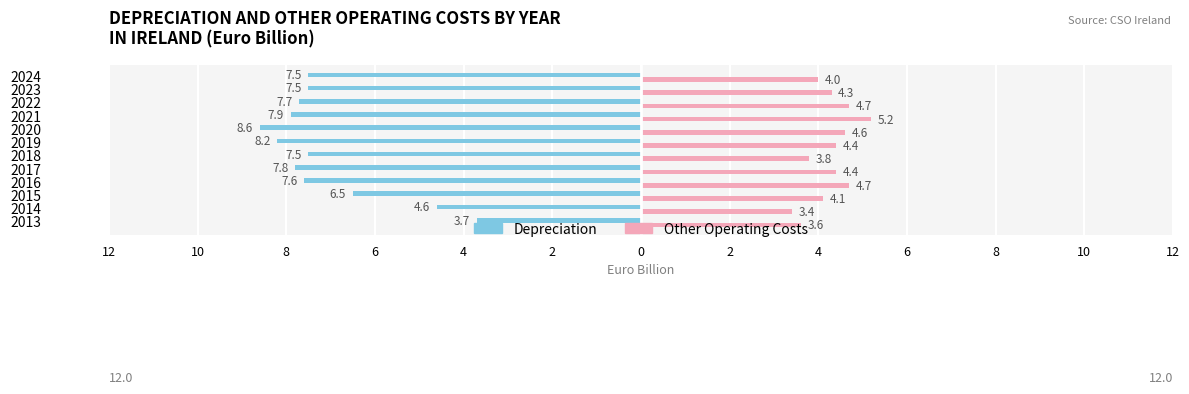

What are all the series names shown in the legend?

Depreciation, Other Operating Costs